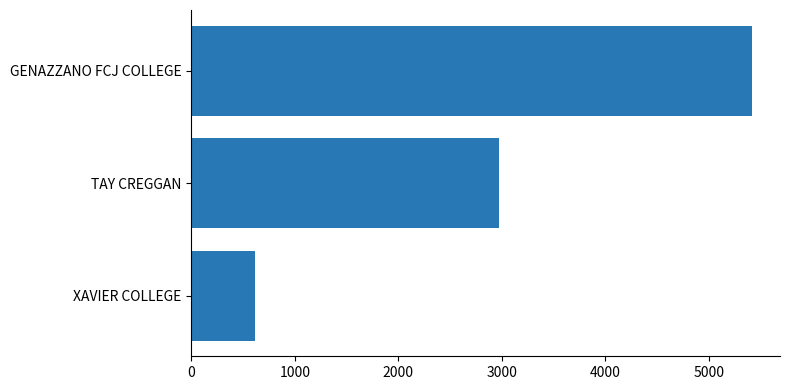

List the labels in order of value, smallest first.

XAVIER COLLEGE, TAY CREGGAN, GENAZZANO FCJ COLLEGE